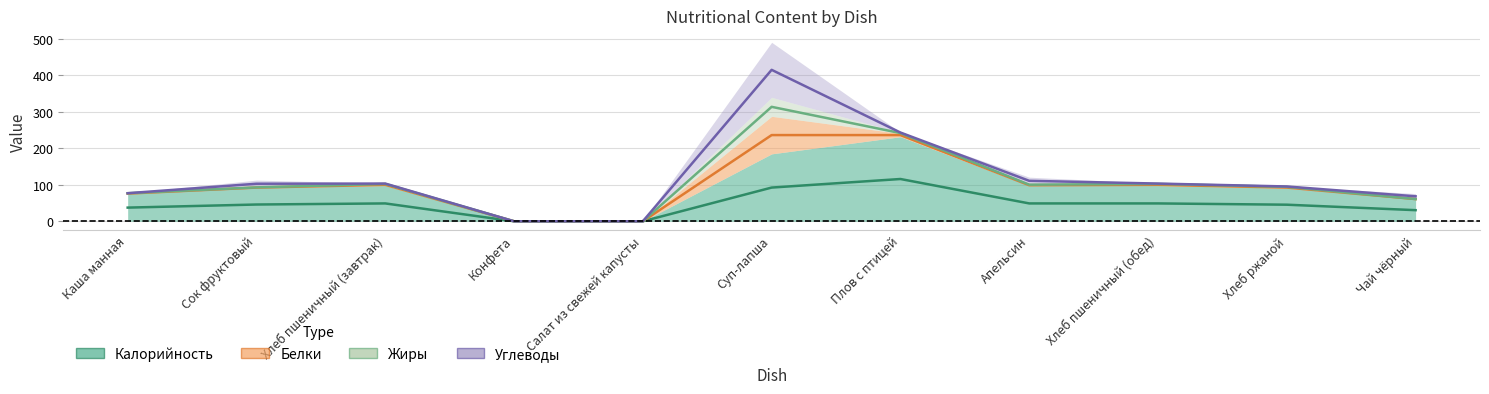

How many distinct data groups are displayed?

4